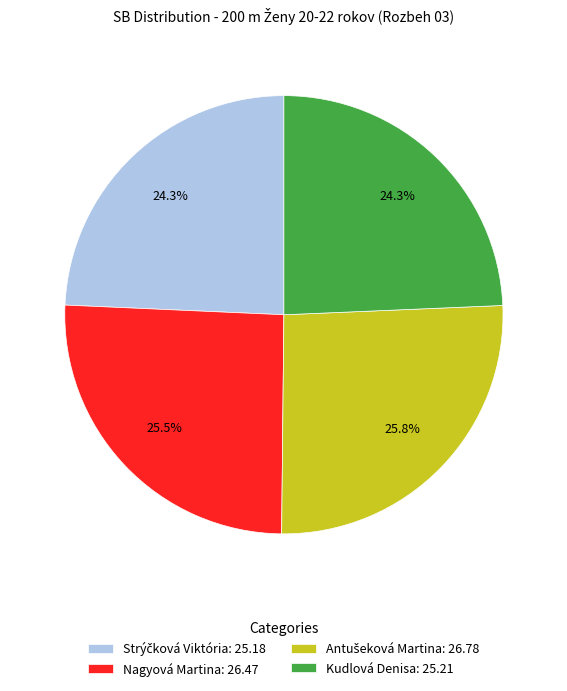

Is there any slice that represents more than half of the pie?

No